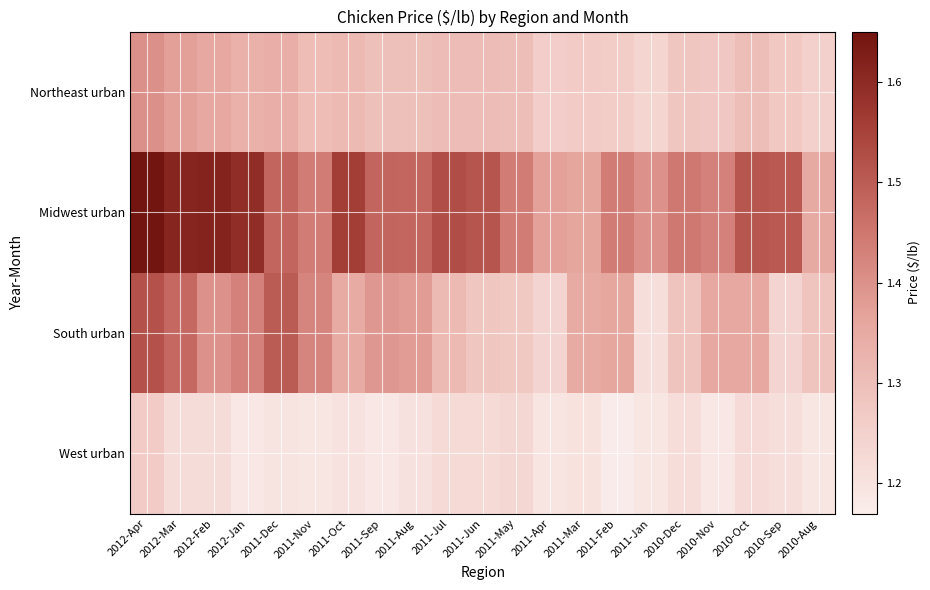

Reading left to right, list all the values displayed in this chart.

Northeast urban: 2012-Apr=1.4	2012-Mar=1.4	2012-Feb=1.4	2012-Jan=1.3	2011-Dec=1.3	2011-Nov=1.3	2011-Oct=1.3	2011-Sep=1.3	2011-Aug=1.3	2011-Jul=1.3	2011-Jun=1.3	2011-May=1.3	2011-Apr=1.3	2011-Mar=1.3	2011-Feb=1.3	2011-Jan=1.2	2010-Dec=1.3	2010-Nov=1.3	2010-Oct=1.3	2010-Sep=1.3	2010-Aug=1.3
Midwest urban: 2012-Apr=1.6	2012-Mar=1.6	2012-Feb=1.6	2012-Jan=1.6	2011-Dec=1.5	2011-Nov=1.4	2011-Oct=1.6	2011-Sep=1.5	2011-Aug=1.5	2011-Jul=1.5	2011-Jun=1.5	2011-May=1.4	2011-Apr=1.4	2011-Mar=1.4	2011-Feb=1.4	2011-Jan=1.4	2010-Dec=1.4	2010-Nov=1.4	2010-Oct=1.5	2010-Sep=1.5	2010-Aug=1.4
South urban: 2012-Apr=1.5	2012-Mar=1.5	2012-Feb=1.4	2012-Jan=1.4	2011-Dec=1.5	2011-Nov=1.4	2011-Oct=1.3	2011-Sep=1.4	2011-Aug=1.4	2011-Jul=1.3	2011-Jun=1.3	2011-May=1.3	2011-Apr=1.2	2011-Mar=1.3	2011-Feb=1.4	2011-Jan=1.2	2010-Dec=1.3	2010-Nov=1.4	2010-Oct=1.4	2010-Sep=1.2	2010-Aug=1.3
West urban: 2012-Apr=1.3	2012-Mar=1.2	2012-Feb=1.2	2012-Jan=1.2	2011-Dec=1.2	2011-Nov=1.2	2011-Oct=1.2	2011-Sep=1.2	2011-Aug=1.2	2011-Jul=1.2	2011-Jun=1.2	2011-May=1.2	2011-Apr=1.2	2011-Mar=1.2	2011-Feb=1.2	2011-Jan=1.2	2010-Dec=1.2	2010-Nov=1.2	2010-Oct=1.2	2010-Sep=1.2	2010-Aug=1.2